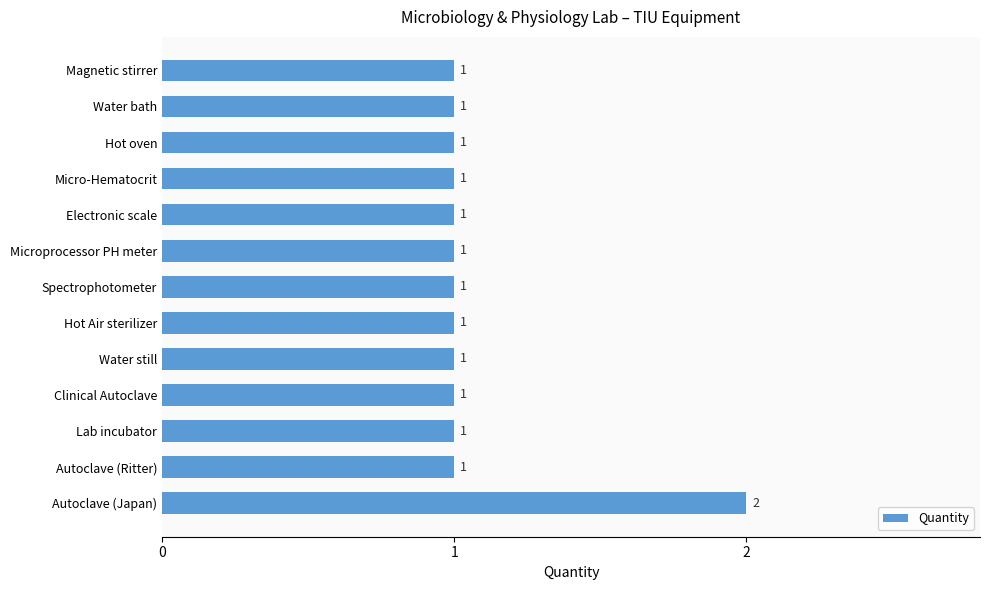

The chart shows a value of 2 at Magnetic stirrer. True or false?

False